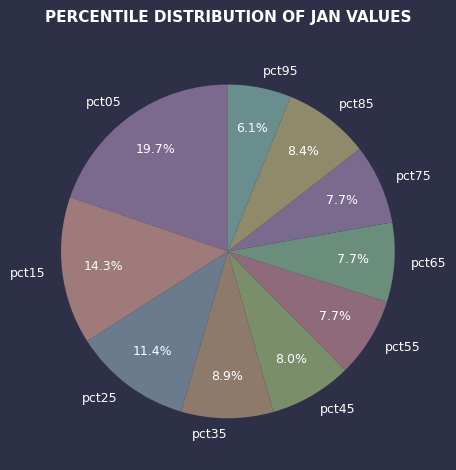

Is there any slice that represents more than half of the pie?

No